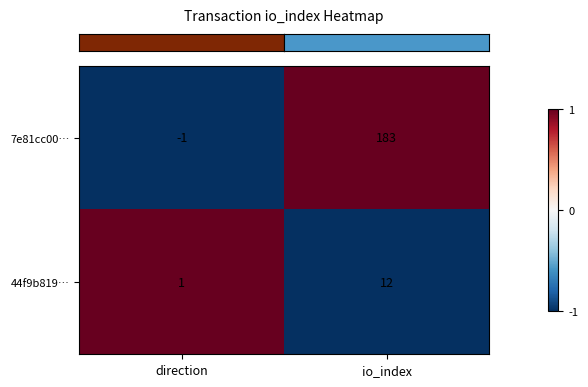

What is the maximum value for 7e81cc00…?

183